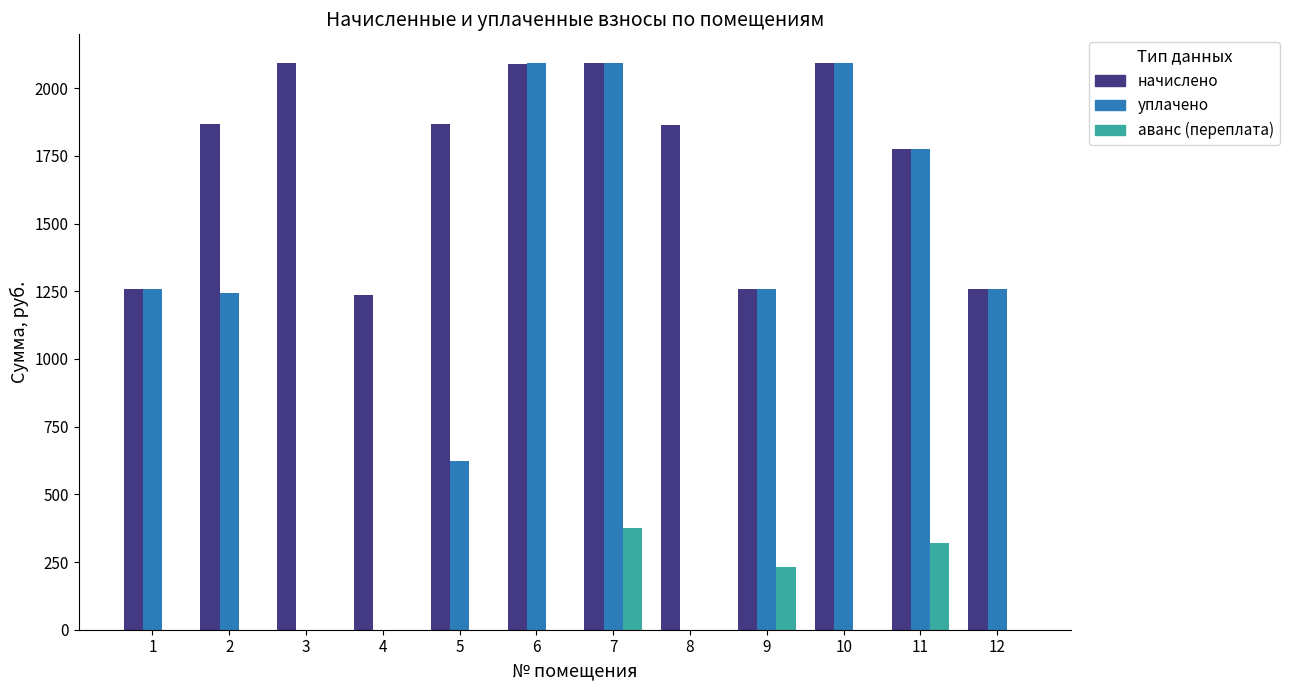

What are all the series names shown in the legend?

начислено, уплачено, аванс (переплата)